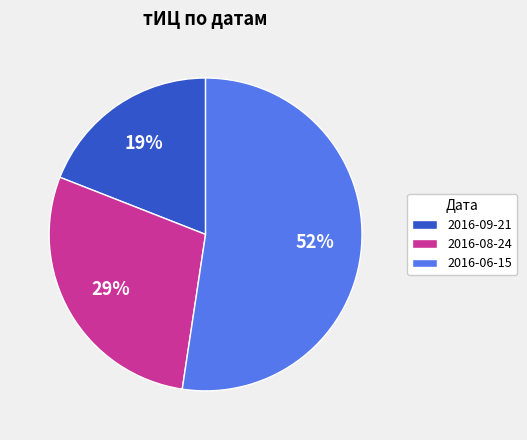

Is the sum of 2016-06-15 and 2016-08-24 greater than half?

Yes